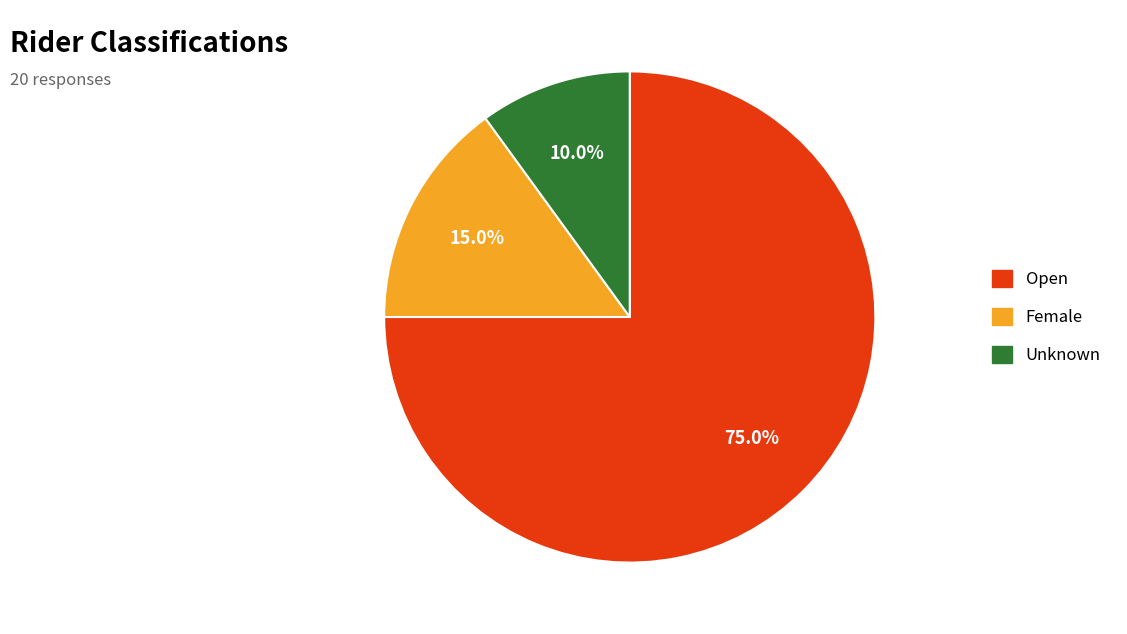

Between Unknown and Open, which is larger?

Open